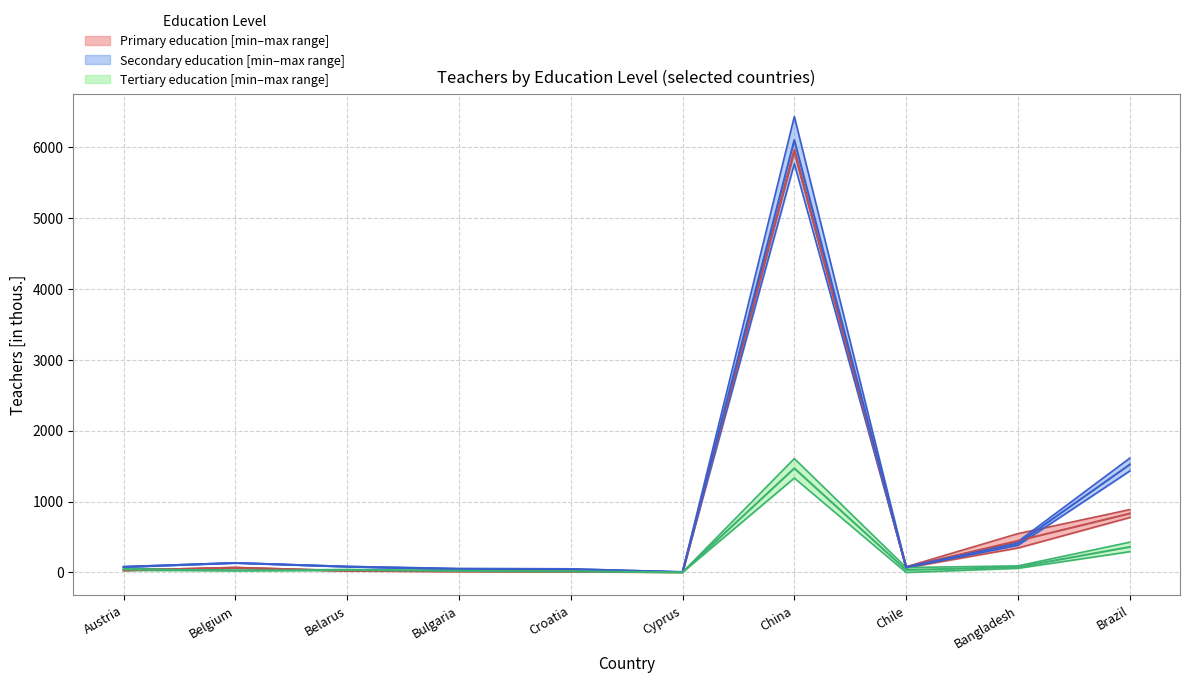

List the series in order of their peak value, lowest first.

tertiary_lower, tertiary_upper, secondary_lower, primary_lower, primary_upper, secondary_upper